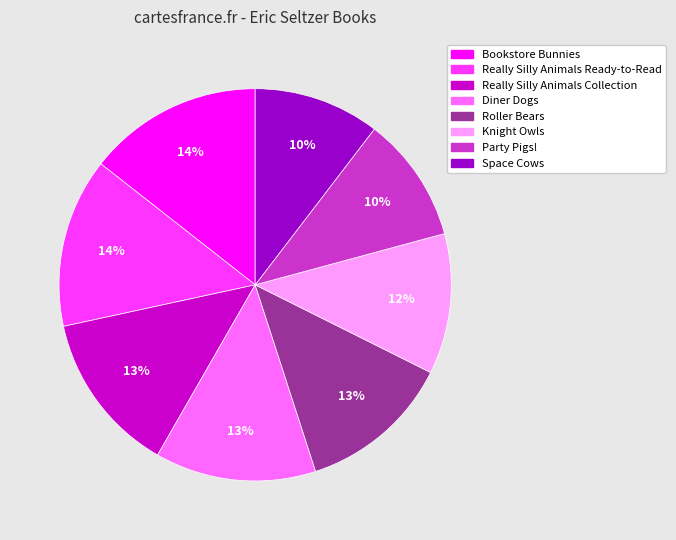

Which has a higher value, Space Cows or Really Silly Animals Ready-to-Read?

Really Silly Animals Ready-to-Read